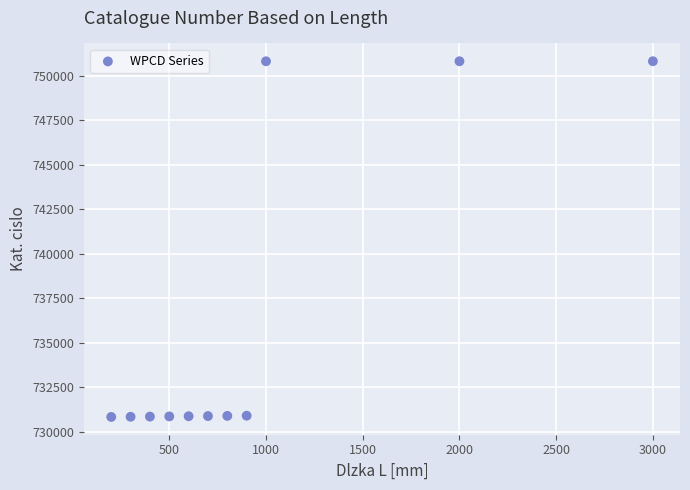

What is the average Y value?

736298